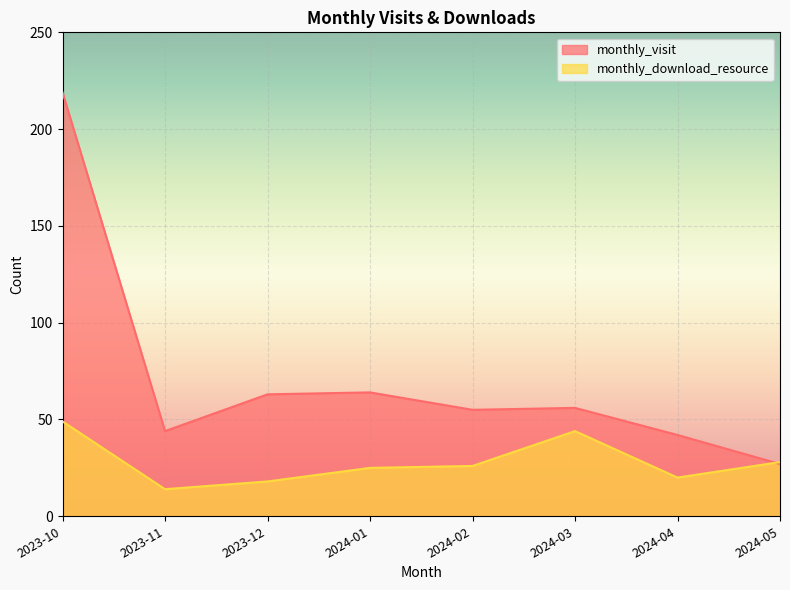

Between which two adjacent categories do monthly_download_resource and monthly_visit first intersect?

2024-04 and 2024-05